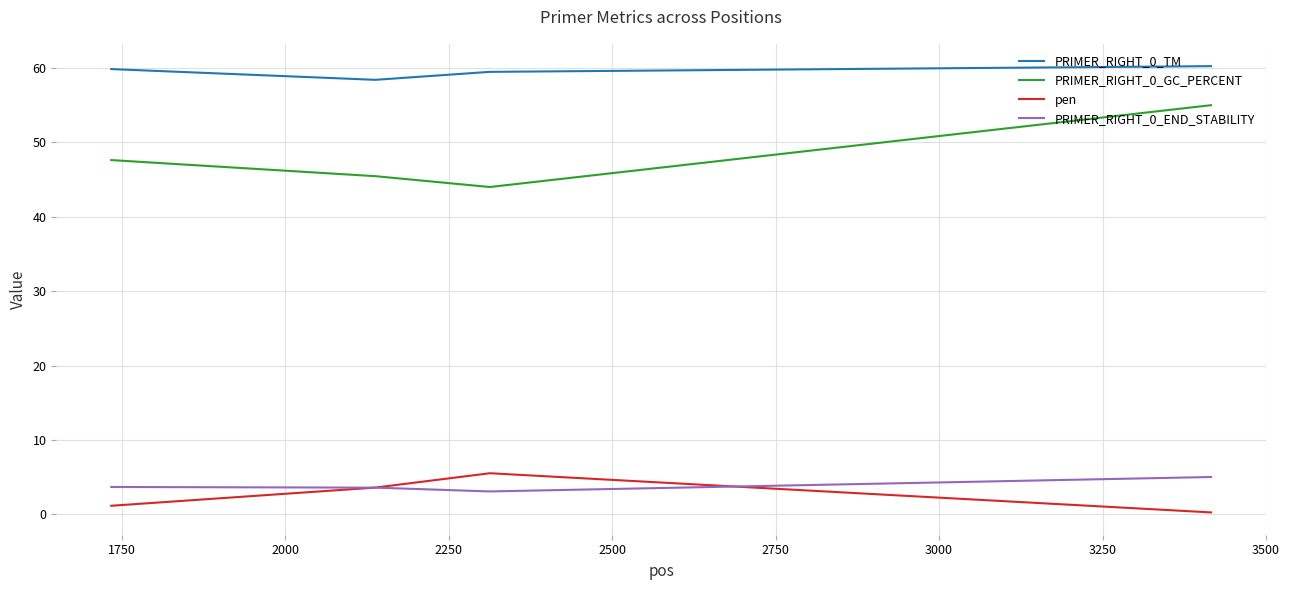

Which series has the largest total across all categories?

PRIMER_RIGHT_0_TM